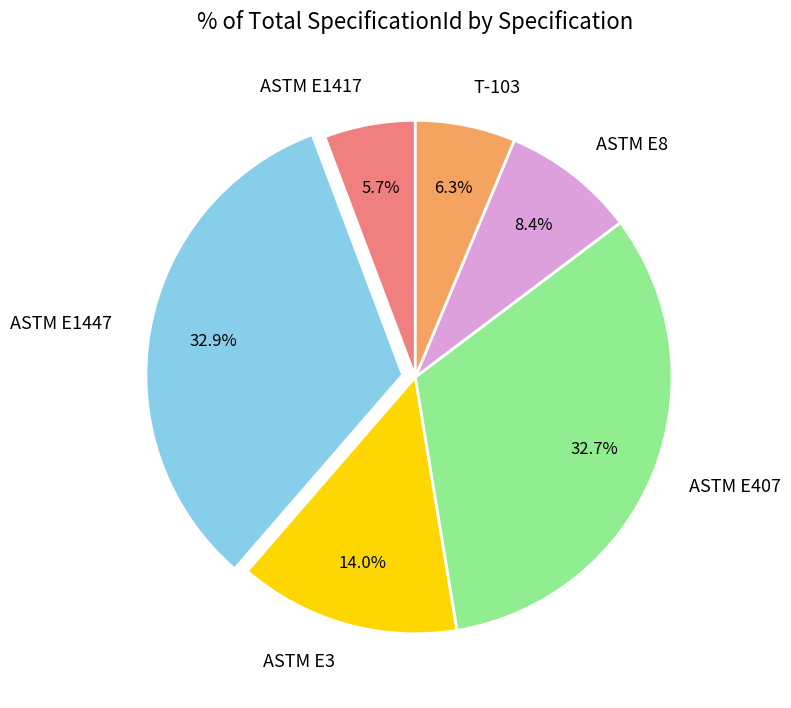

Approximately how many times larger is the value at ASTM E1417 compared to T-103?

0.9